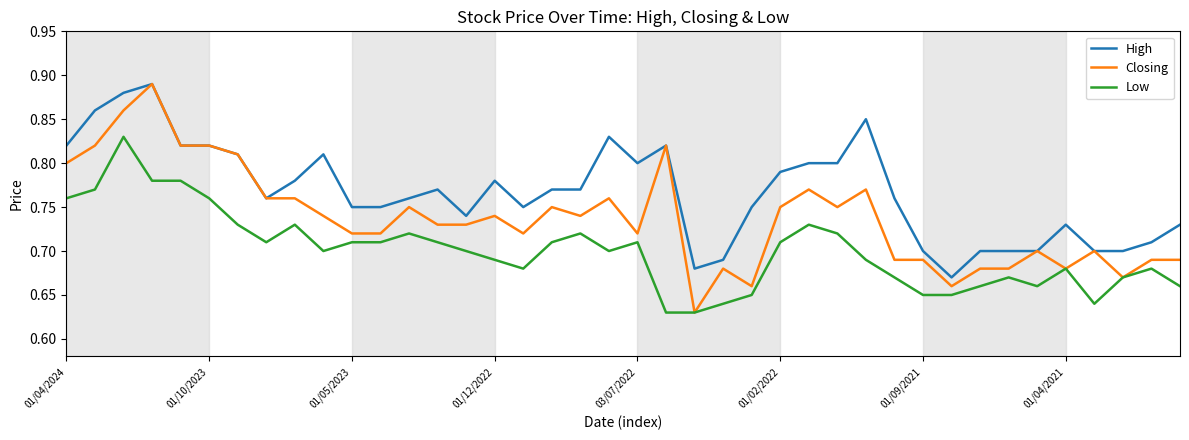

Which series has the largest total across all categories?

High